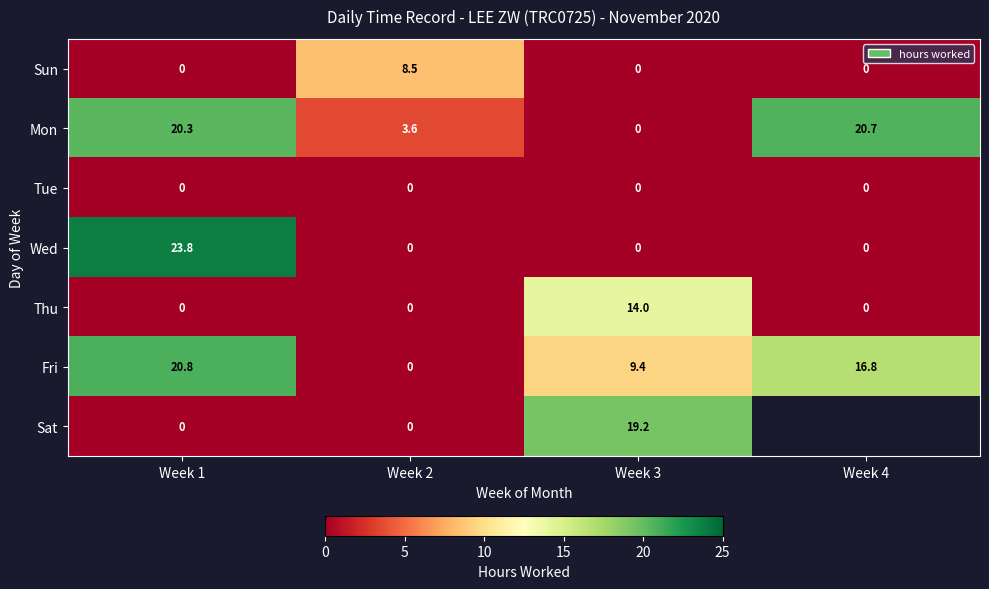

What is the total value across all series at Week 1?

64.9